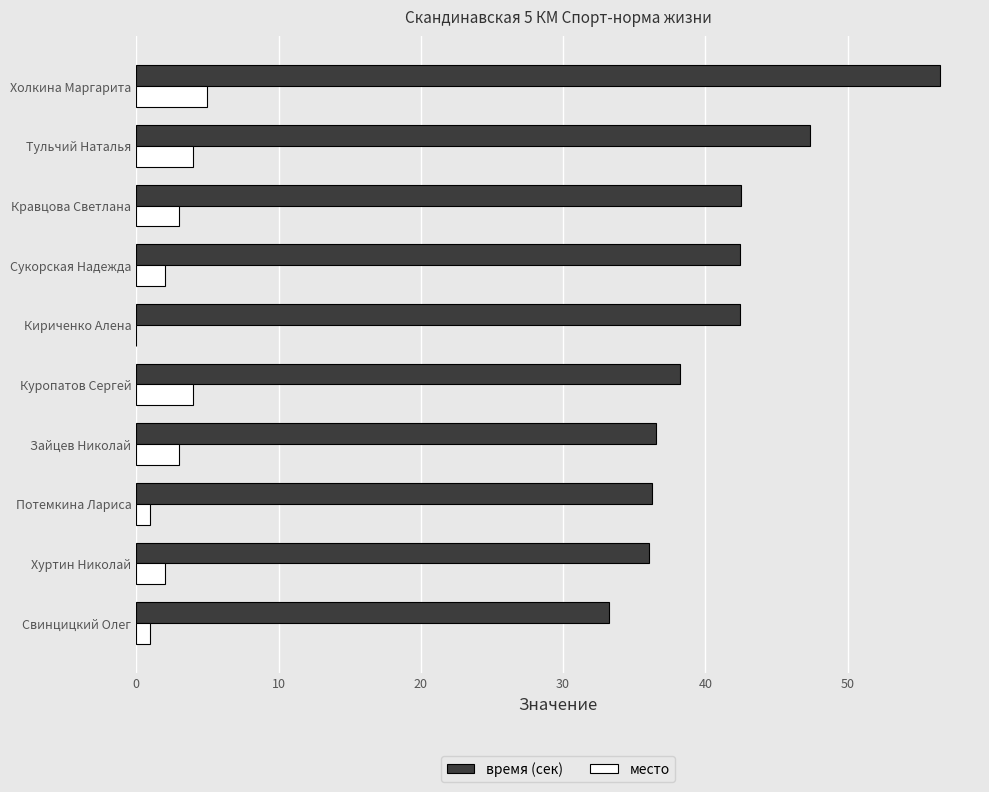

What is the sum of the место values at Куропатов Сергей and Кравцова Светлана?

7.0